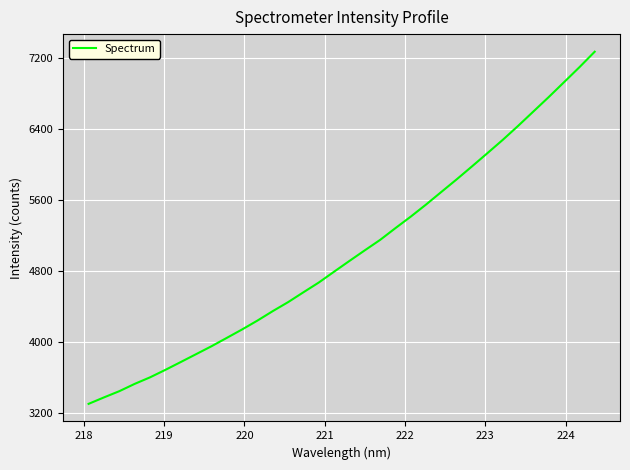

What is the minimum value shown in the chart?

3302.3